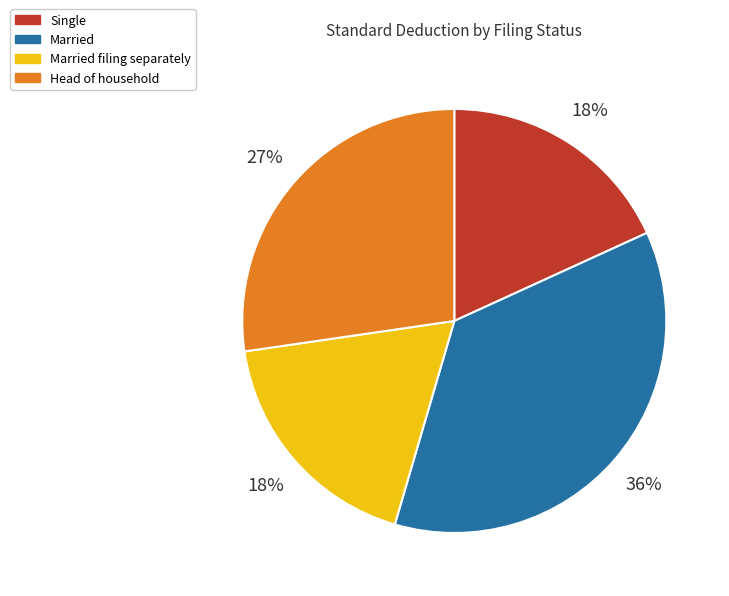

Combined, do Married filing separately and Head of household account for over 50%?

No